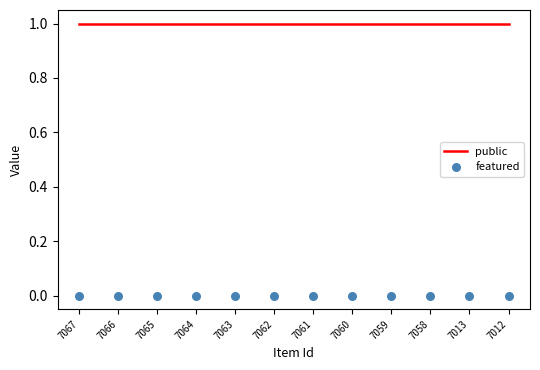

Is the value of public at 7013 greater than the value of featured at 7067?

Yes